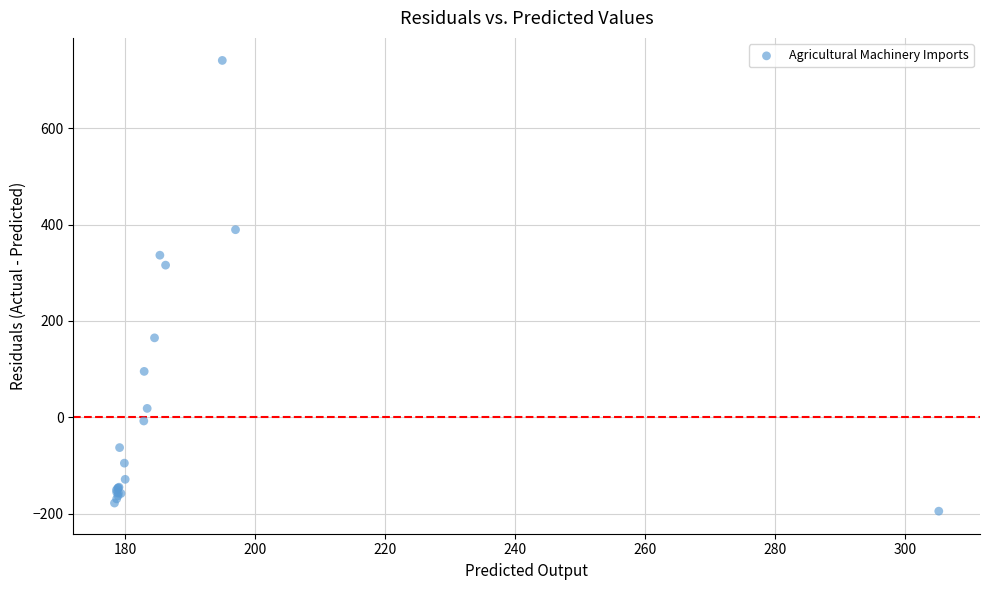

What Y value in the scatter plot is closest to 273?

316.0